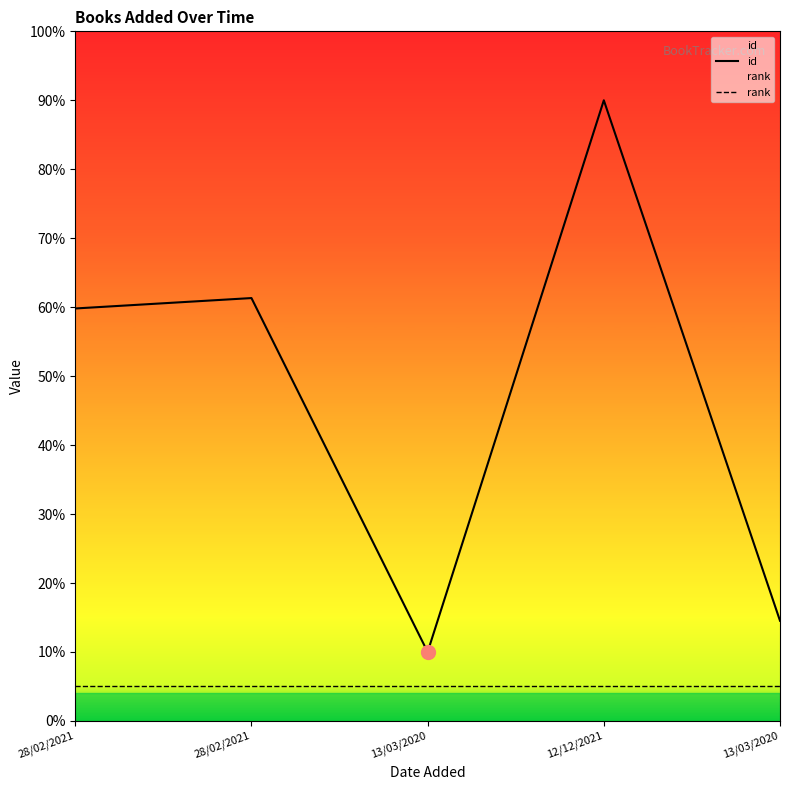

How many lines are shown in the chart?

2